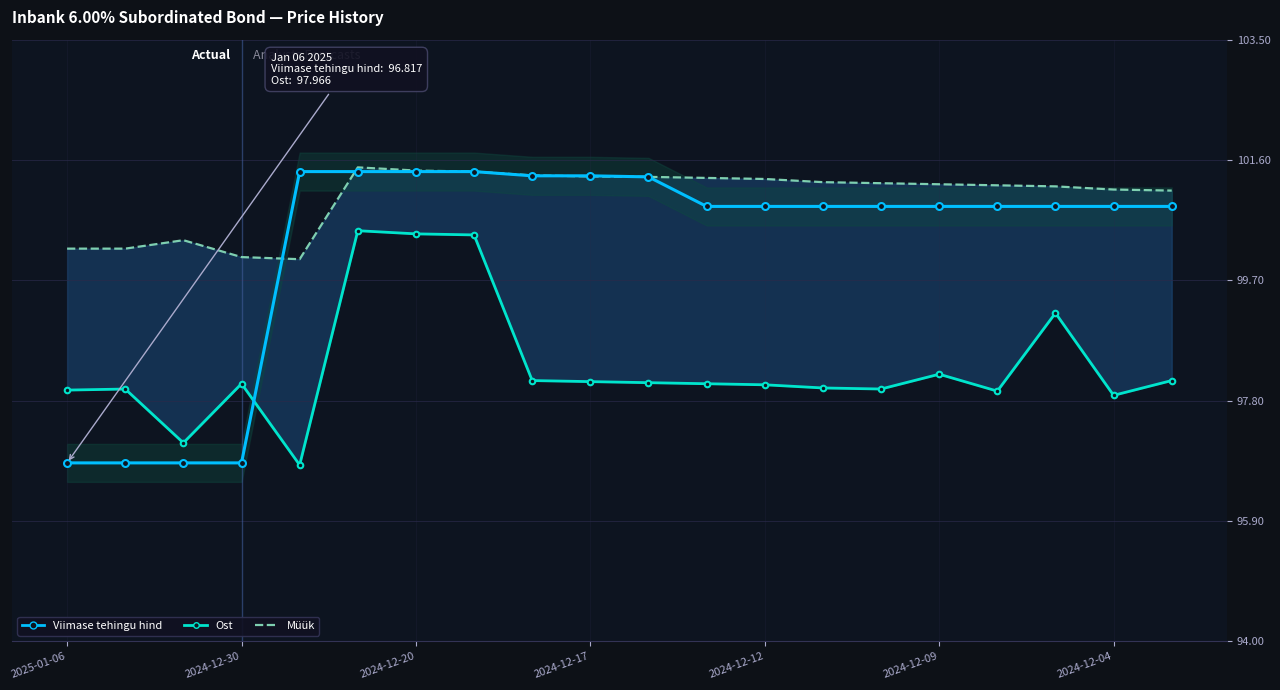

What position from the right is 14?

6